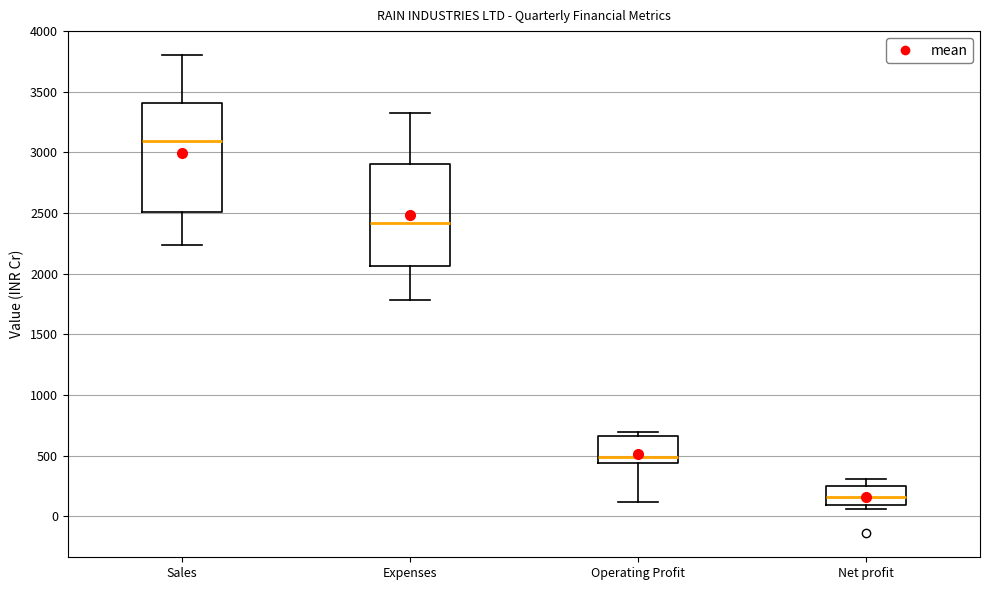

Where does the lower whisker of the box for Operating Profit end on the y-axis? The values are not printed on the chart, so give them approximately, as read against the axis.

100